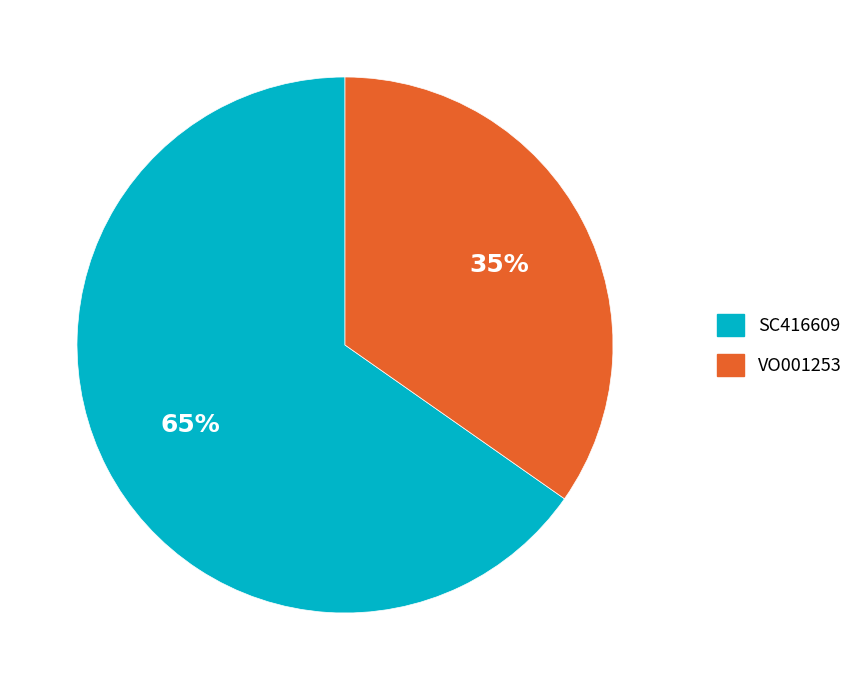

What percentage is the SC416609 slice, to the nearest percent?

65%